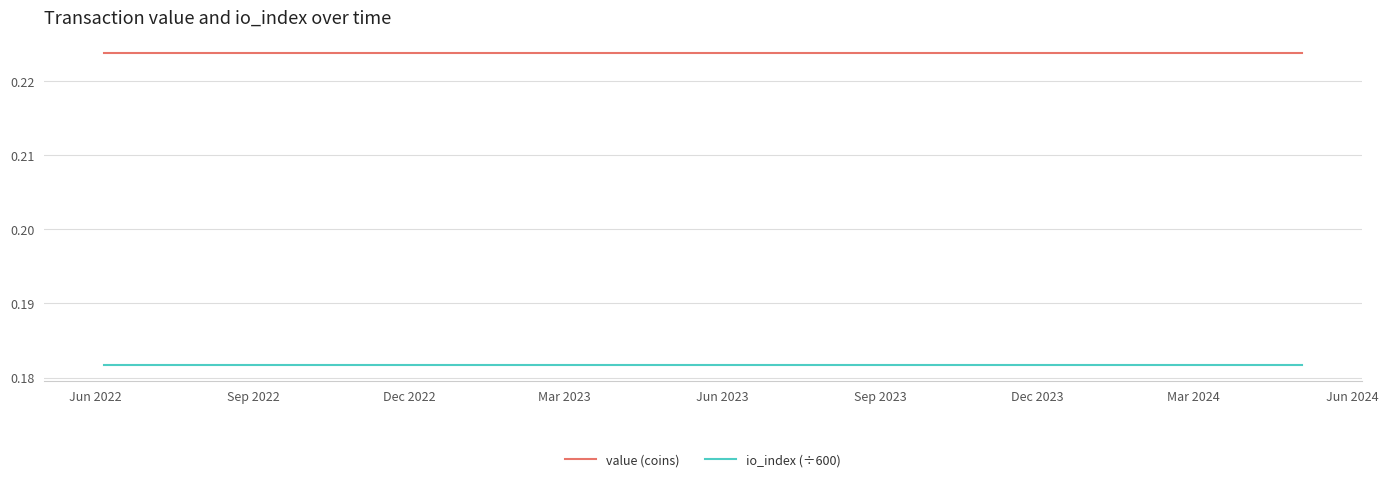

Which series has the largest total across all categories?

value (coins)